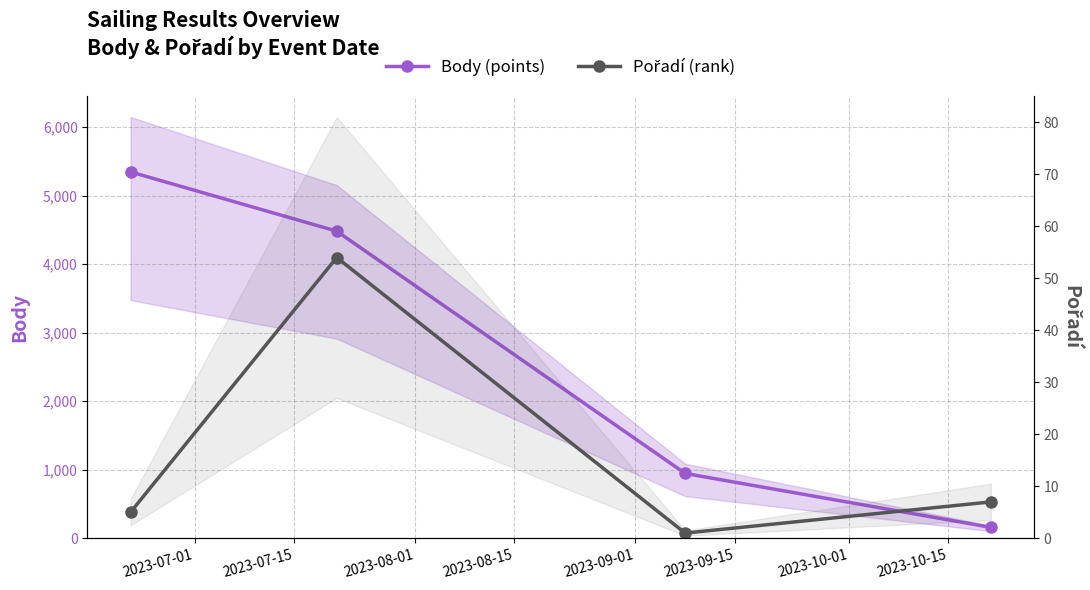

Which series changed the most between 2023-07-01 and 2023-08-15?

Body (points)